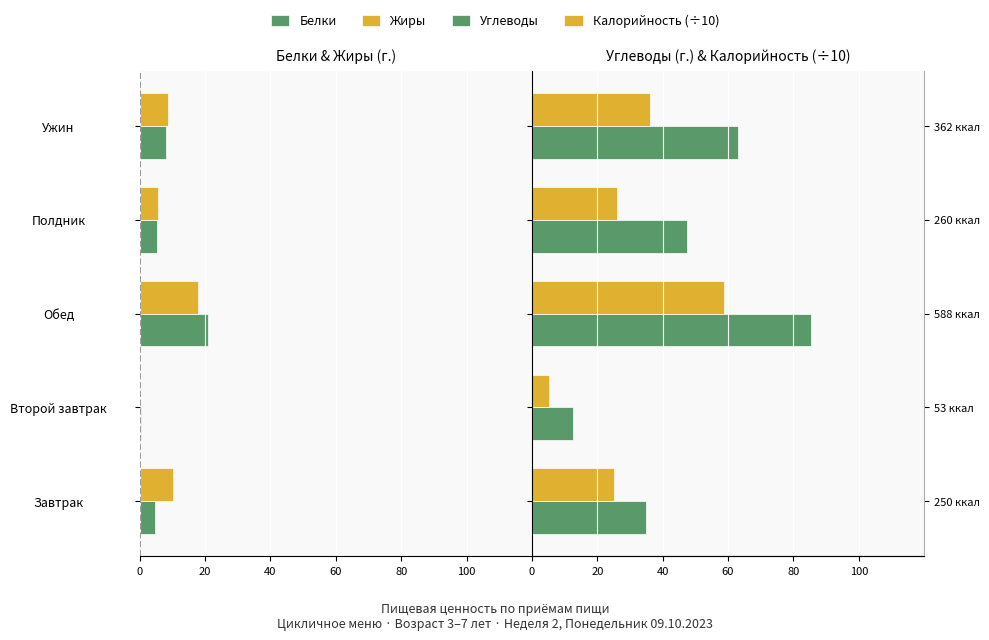

What is the difference between the Углеводы values at Второй завтрак and Завтрак?

22.3